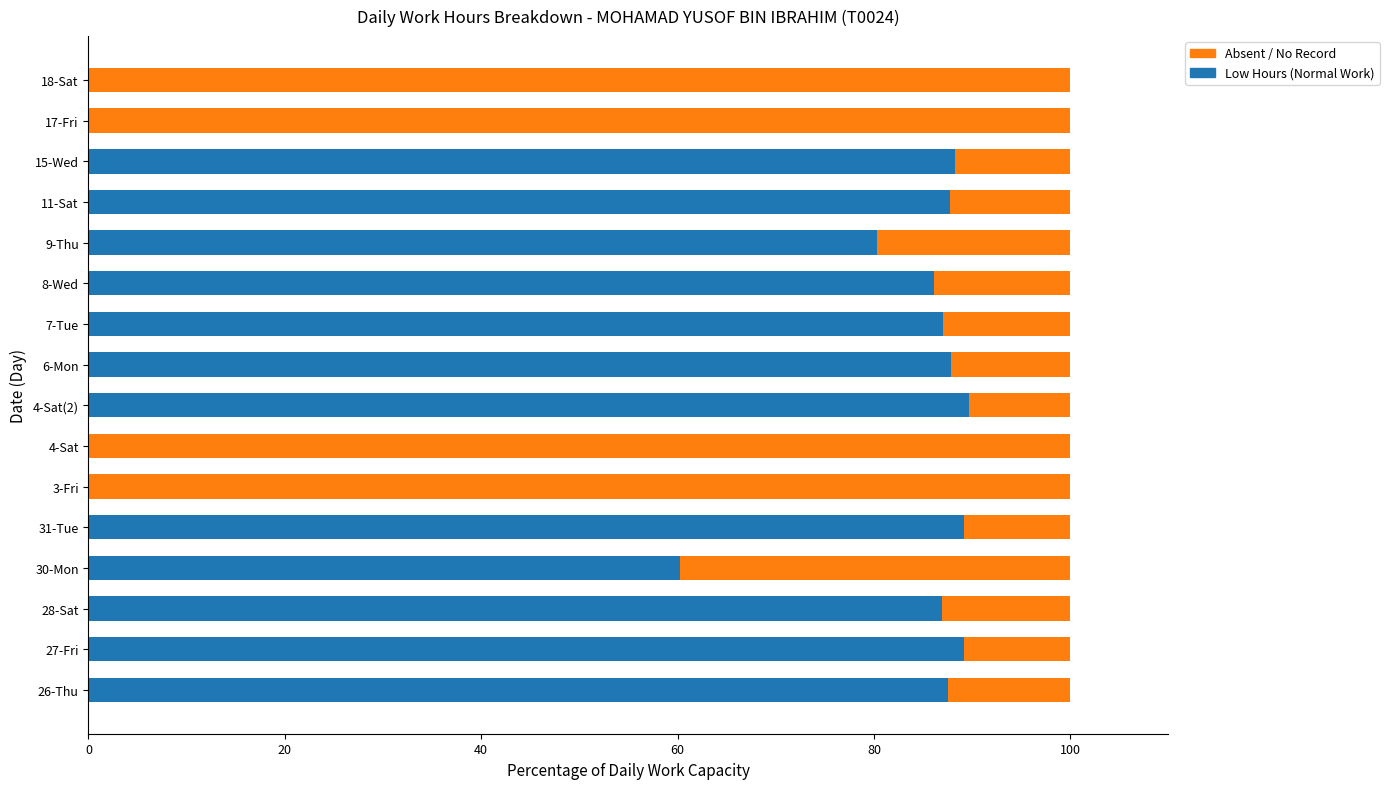

What is the total value across all series at 7-Tue?

100.0